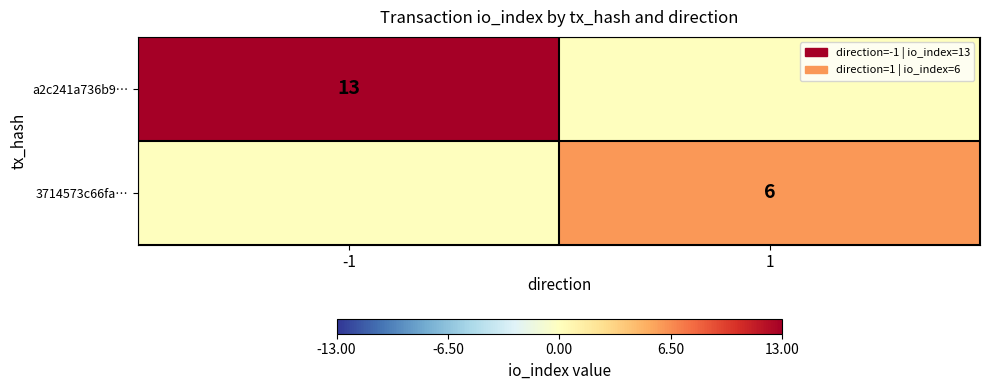

The a2c241a736b9… series shows 9 at -1. True or false?

False